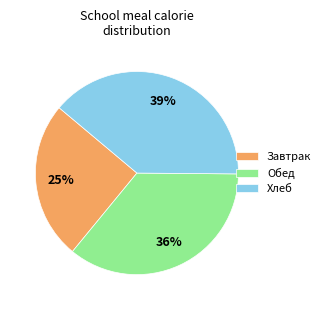

Which slice is the smallest?

Завтрак